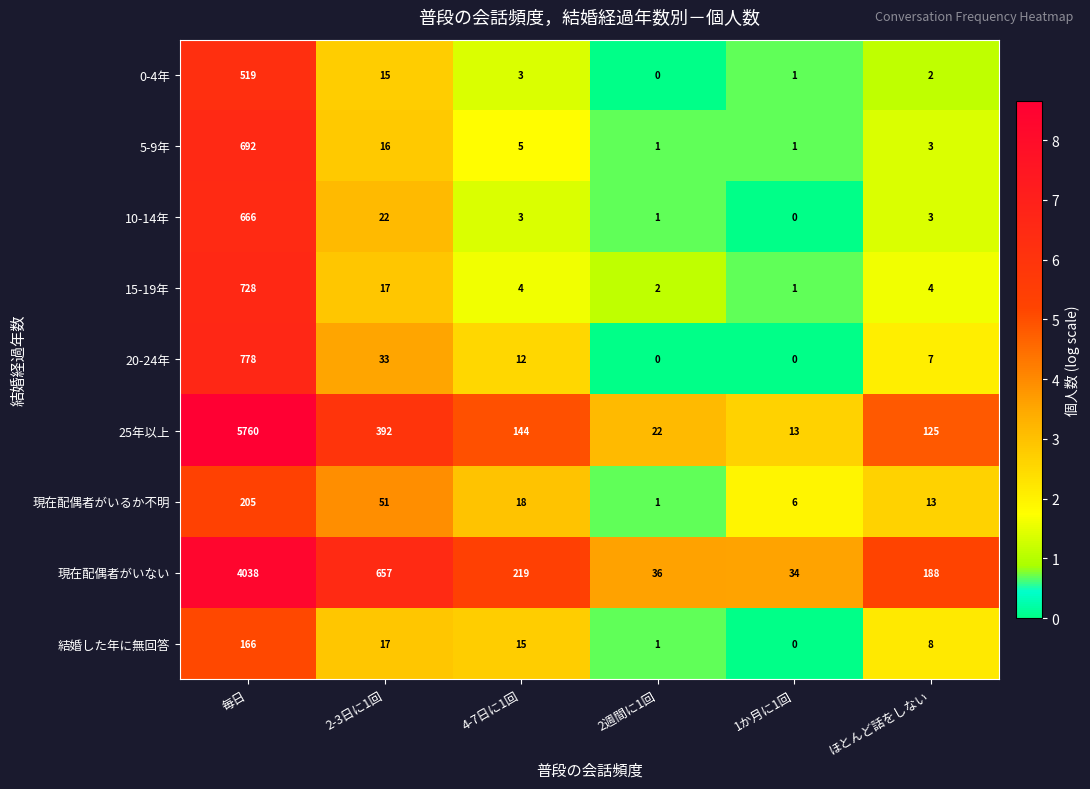

At which label is 現在配偶者がいるか不明 closest to 103?

2-3日に1回